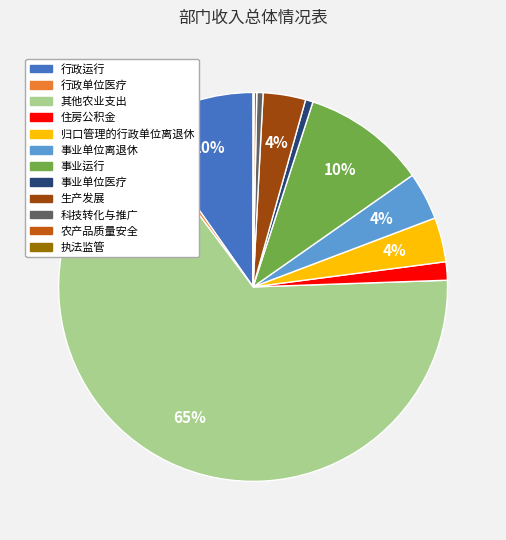

True or false: 事业运行 accounts for 10% of the total.

True